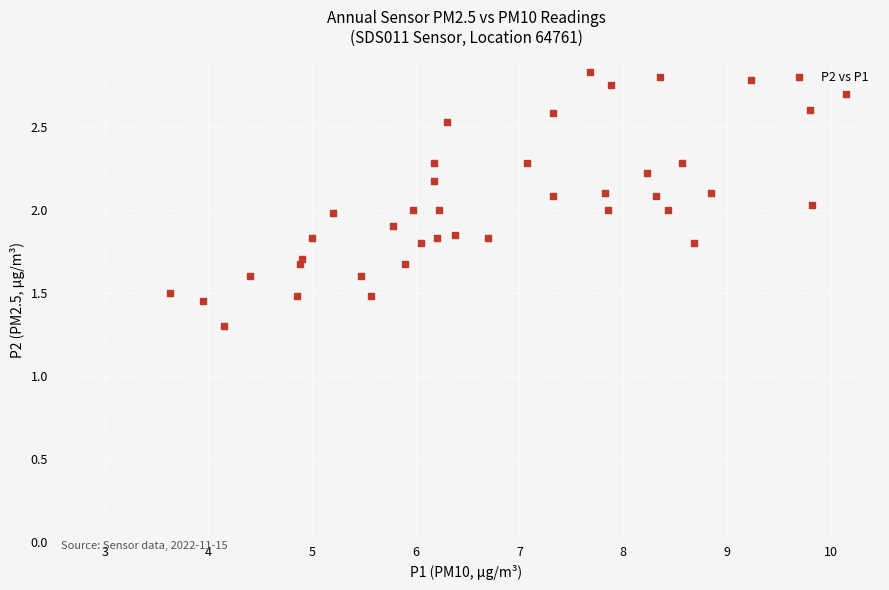

What is the range of Y values (max minus min)?

1.5